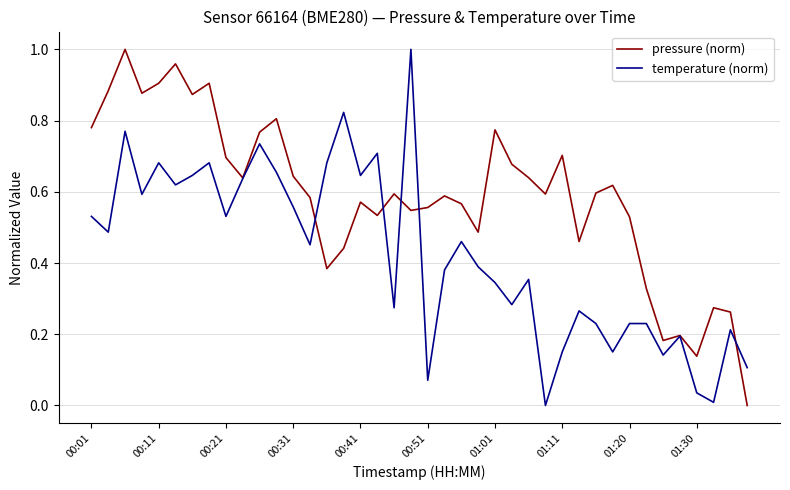

At how many categories does at least one series exceed 0?

40